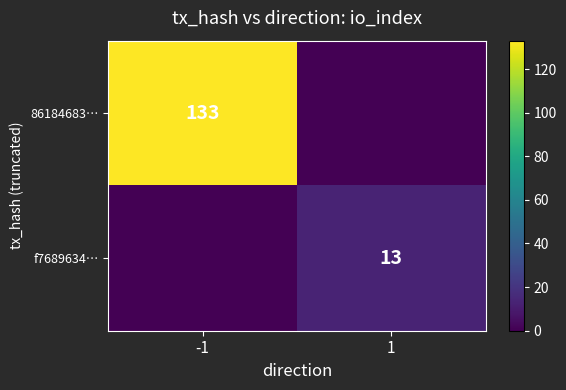

At which category does the chart reach its peak across all series?

-1